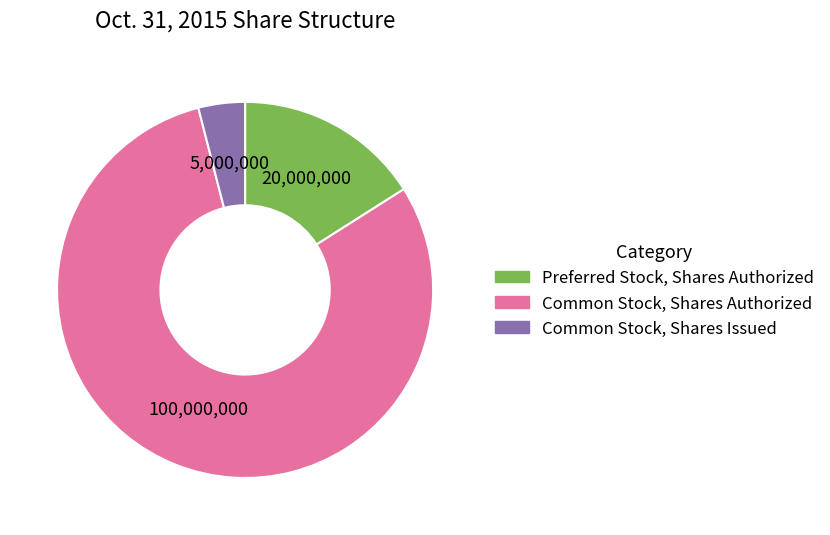

Is the sum of Common Stock, Shares Issued and Preferred Stock, Shares Authorized greater than half?

No